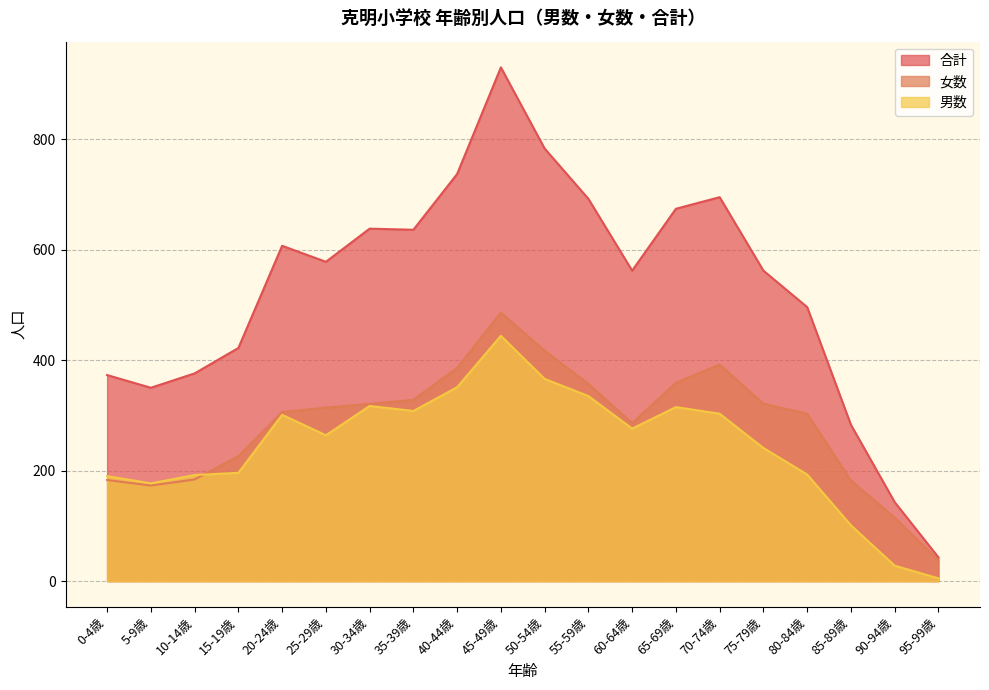

Reading left to right, transcribe all the data shown in this chart.

男数: 190	177	192	196	301	264	317	308	351	444	366	335	276	315	303	241	193	101	28	5
女数: 183	173	184	226	306	314	321	328	386	486	417	357	286	359	392	321	303	182	115	38
合計: 373	350	376	422	607	578	638	636	737	930	783	692	562	674	695	562	496	283	143	43